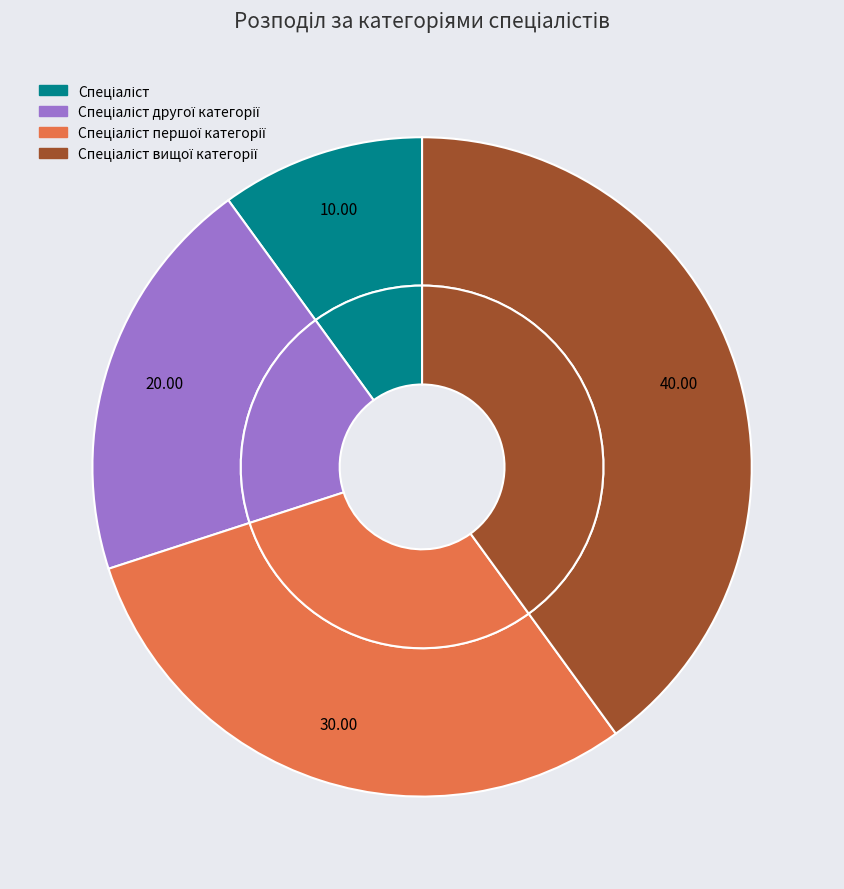

How many segments does this pie chart have?

4